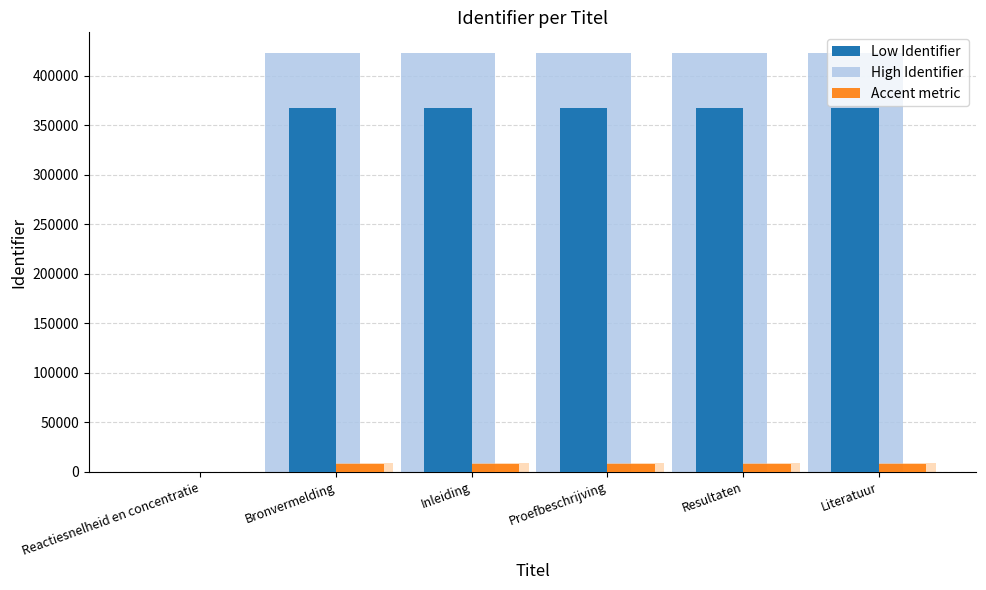

Reading left to right, what are all the values shown in this chart?

High Identifier: 0.0	422987.2	422988.4	422989.5	422998.7	422991.8
Low Identifier: 0.0	367815.0	367816.0	367817.0	367825.0	367819.0
High Infection-risk: 8.0	7364.3	7364.3	7364.3	7364.5	7364.4
Low Infection-risk (bg): 9.2	8468.9	8469.0	8469.0	8469.2	8469.0